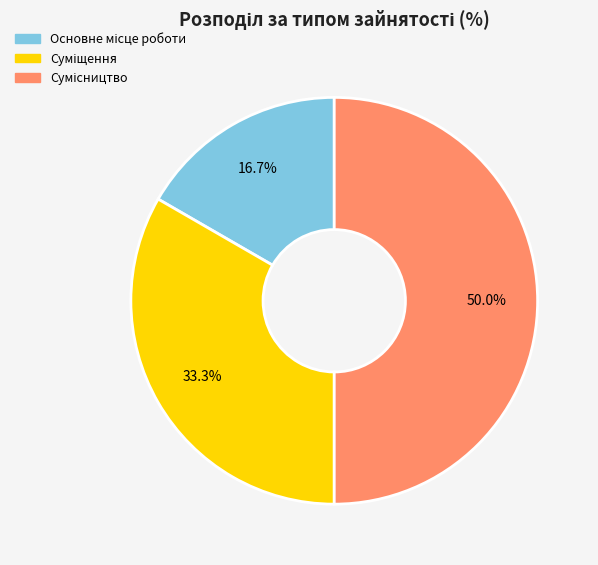

What is the ratio of the value at Сумісництво to the value at Основне місце роботи?

3.0